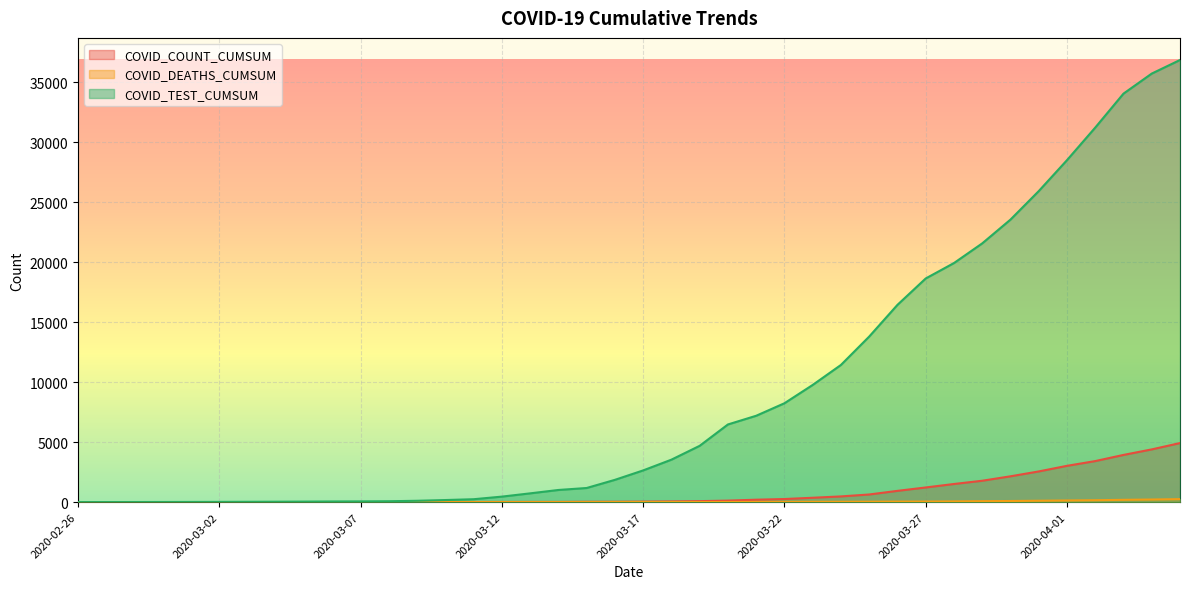

What is the greatest value displayed?

36841